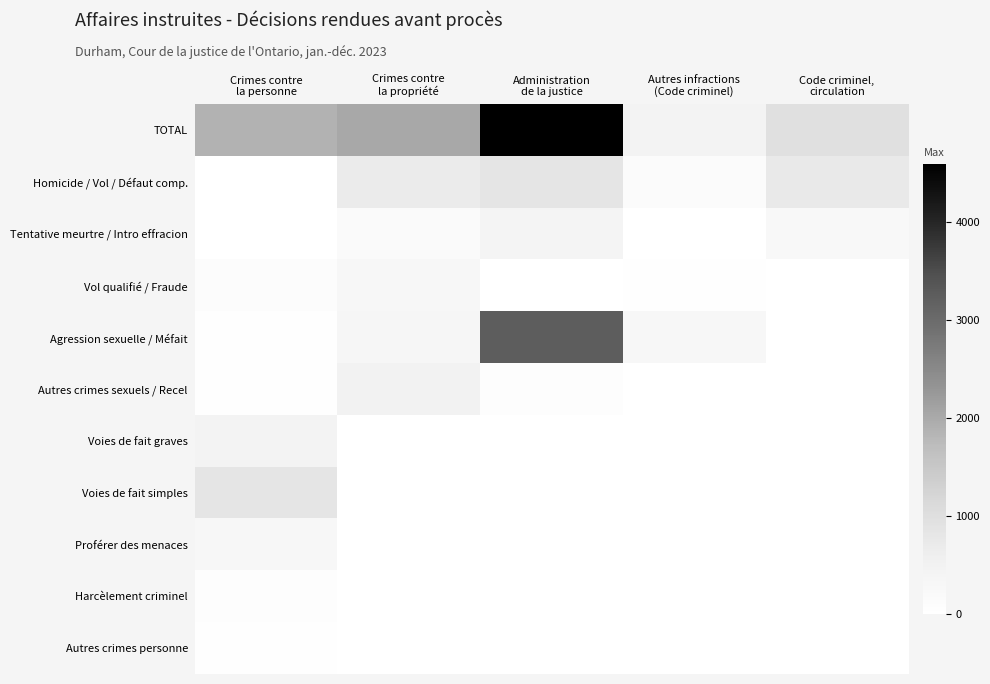

At which category does the chart reach its minimum across all series?

Code criminel,
circulation